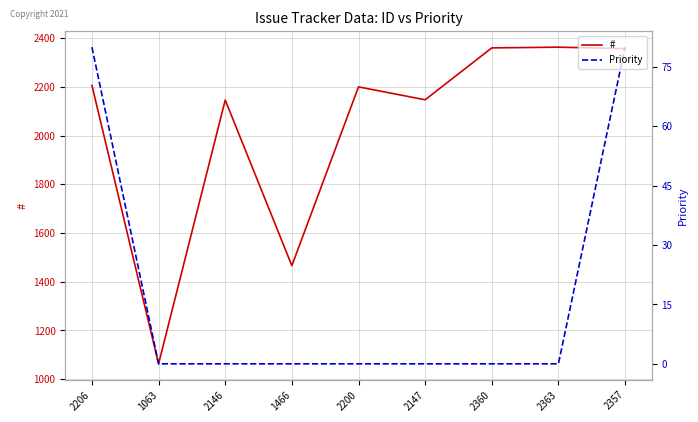

What is the average value of the Priority series?

18